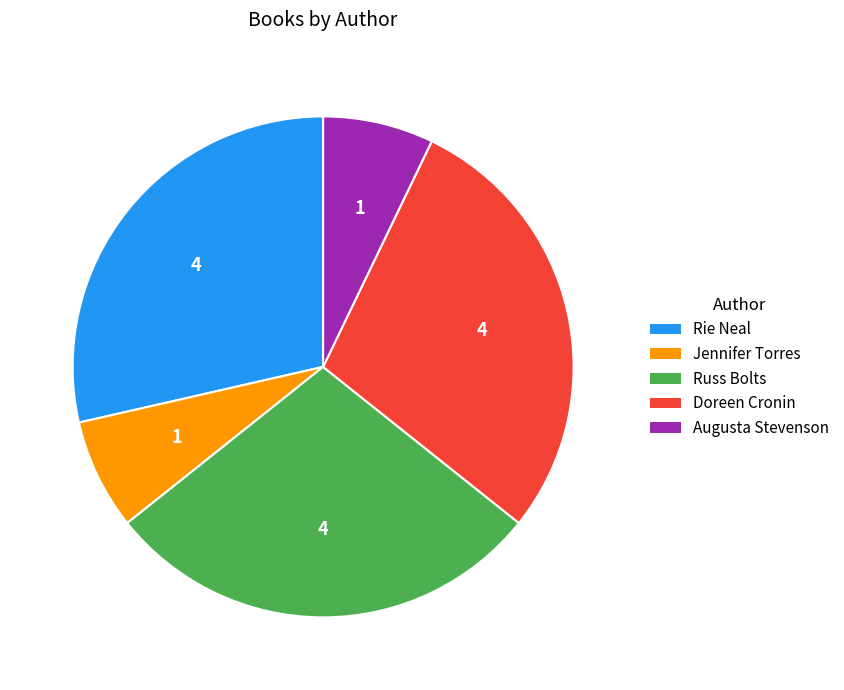

Is there any slice that represents more than half of the pie?

No